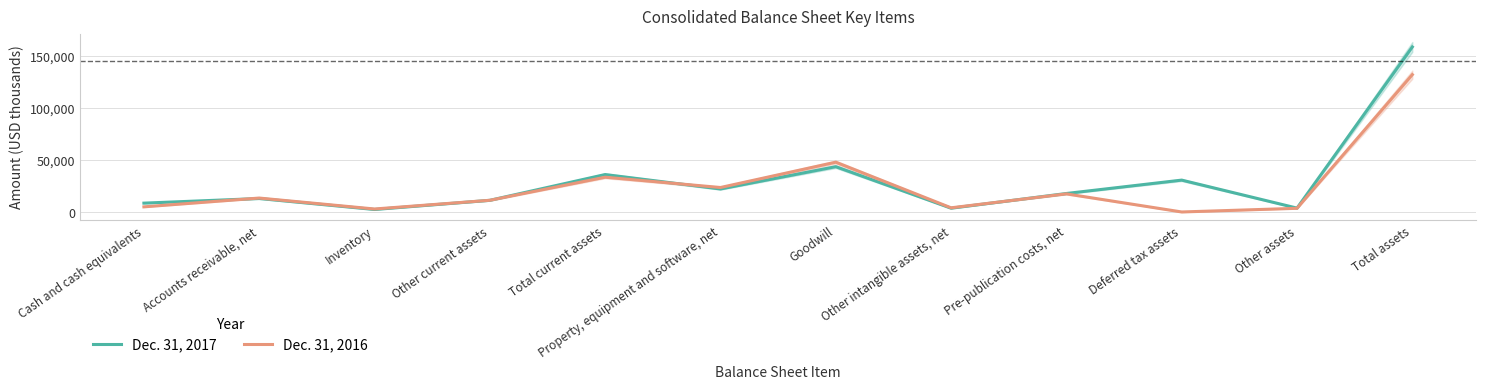

How many lines are shown in the chart?

2